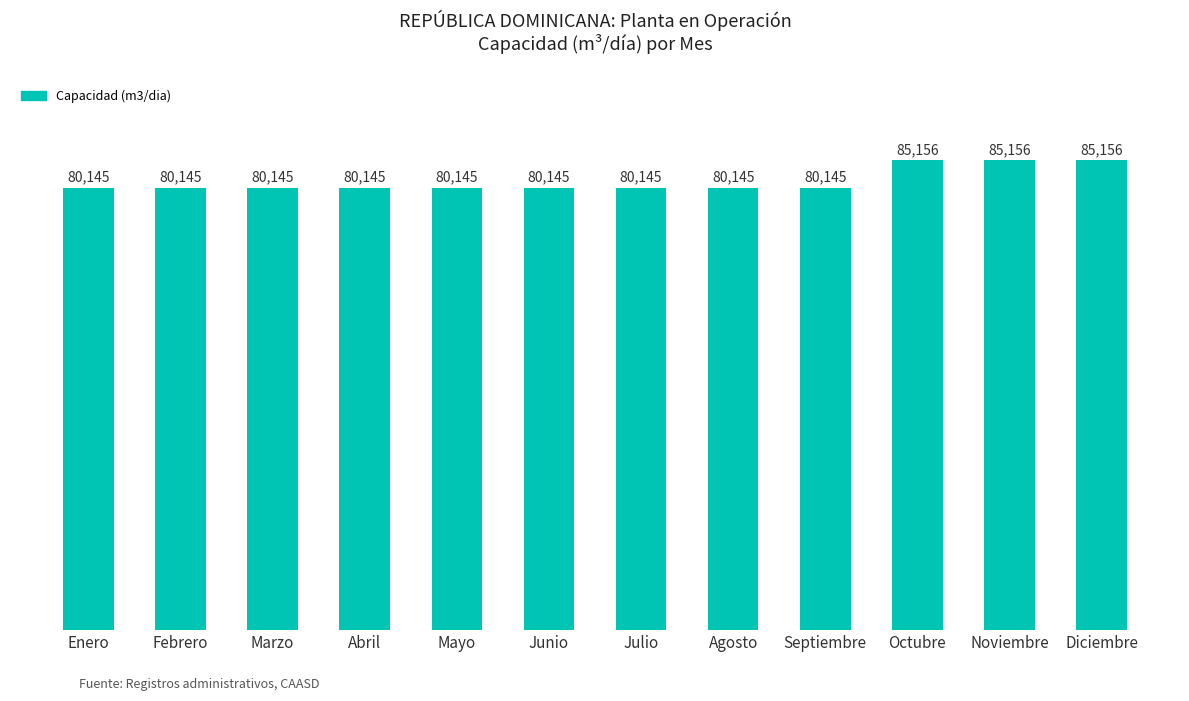

What is the smallest value displayed?

80144.7